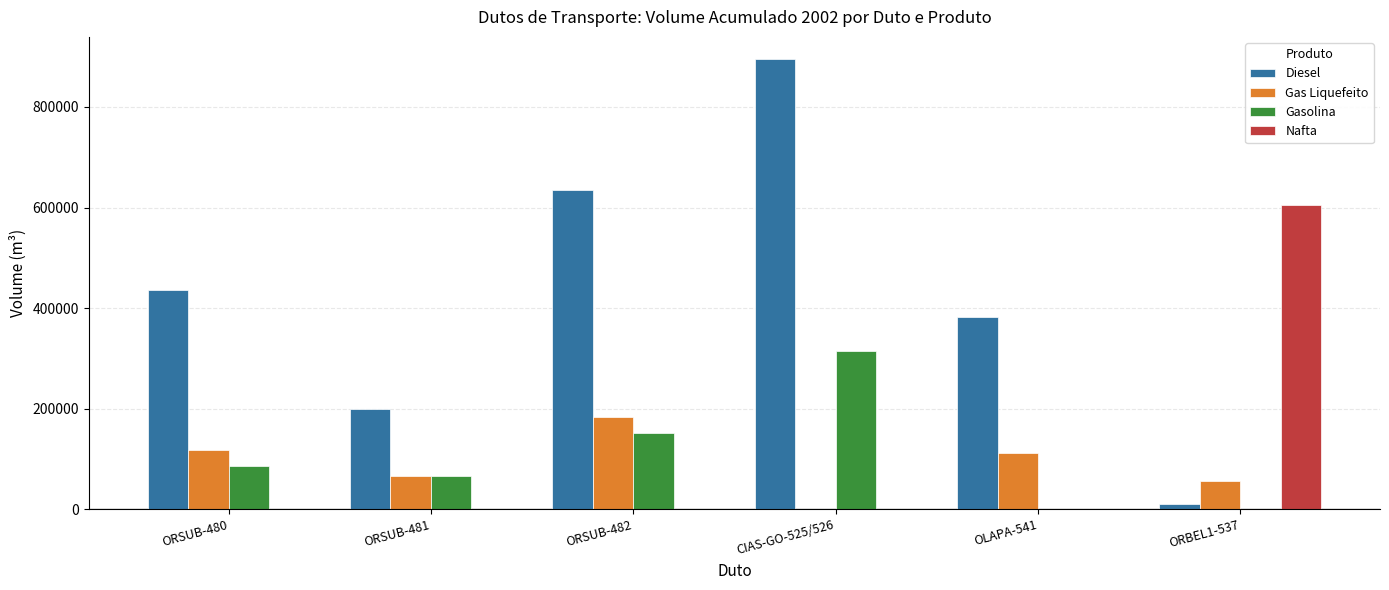

Is the value of Gas Liquefeito at ORSUB-481 greater than the value of Nafta at ORSUB-480?

Yes